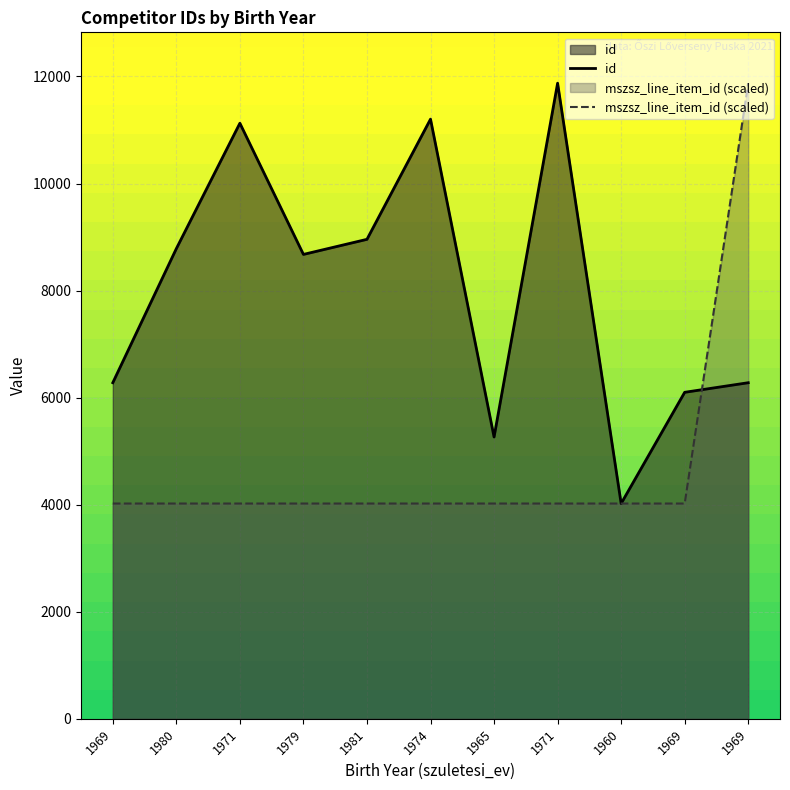

What is the smallest value displayed?

4022.0